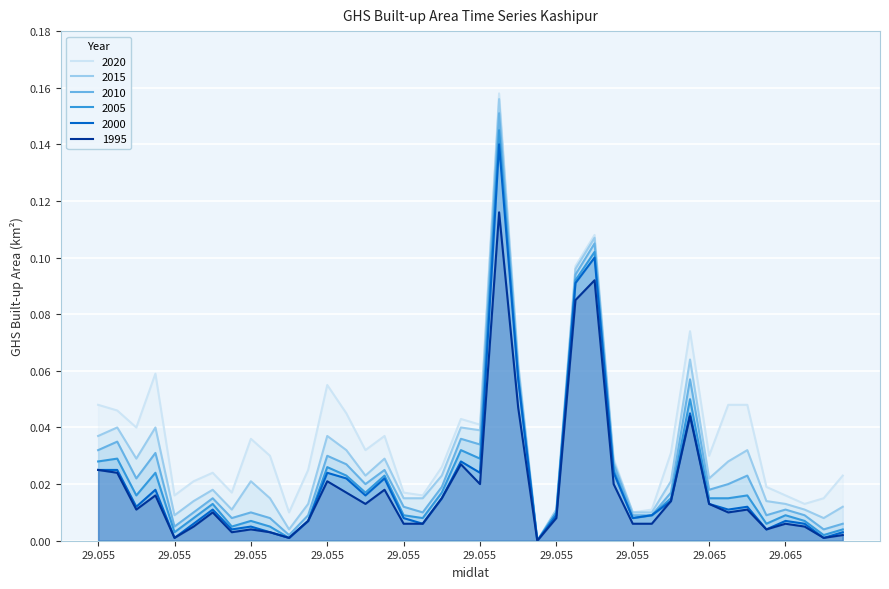

How many data points does each series have?

40